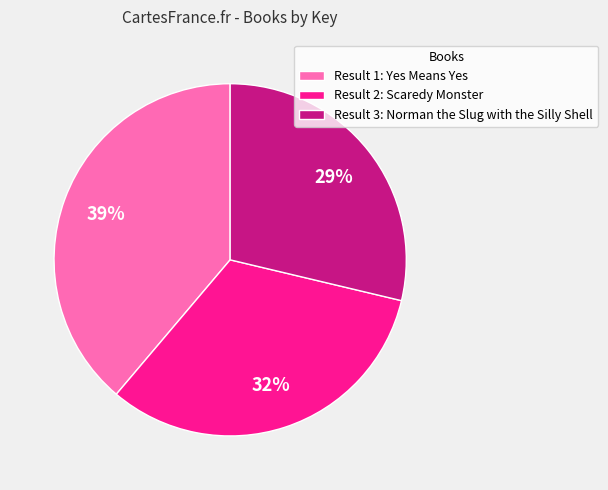

Which has a higher value, Result 3: Norman the Slug with the Silly Shell or Result 1: Yes Means Yes?

Result 1: Yes Means Yes